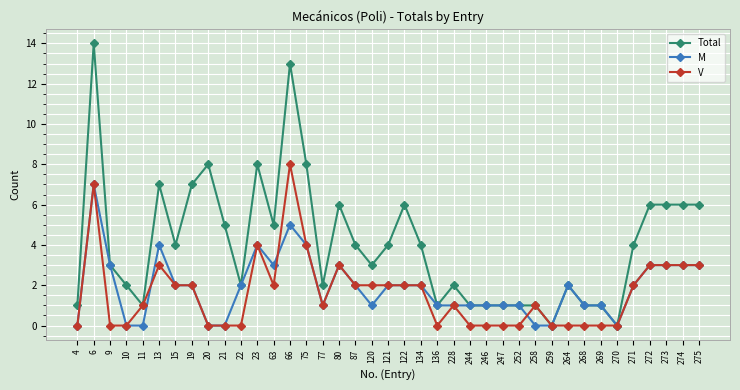

At which label does Total reach its peak?

6